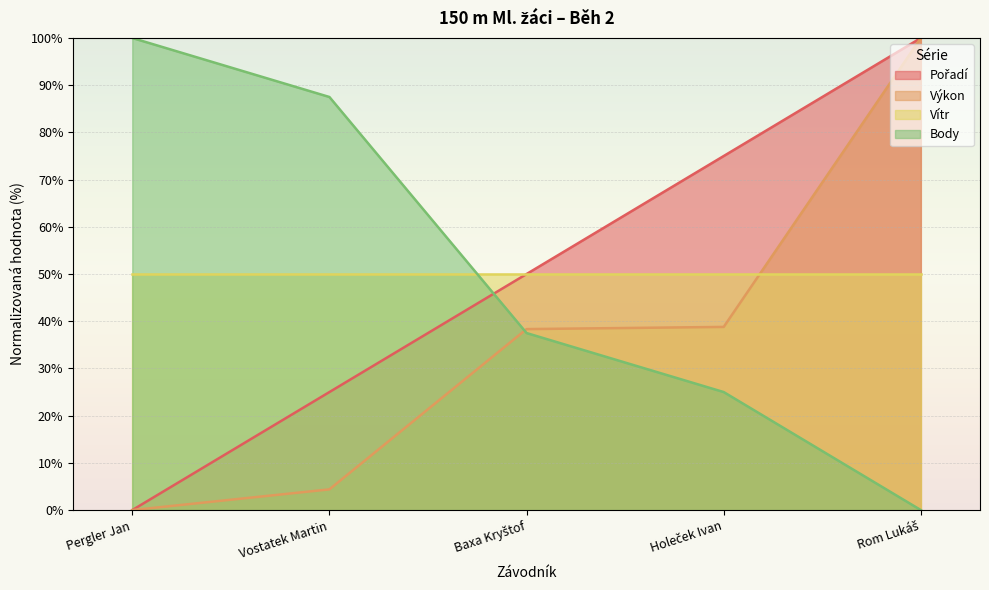

What is the difference between the maximum and minimum values in the Výkon series?

100.0